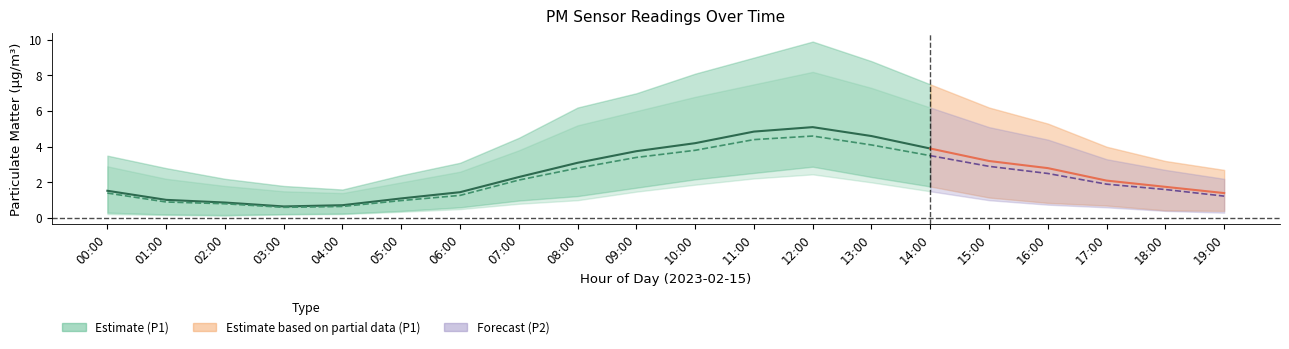

True or false: P1_upper and P1_lower cross at least once.

False